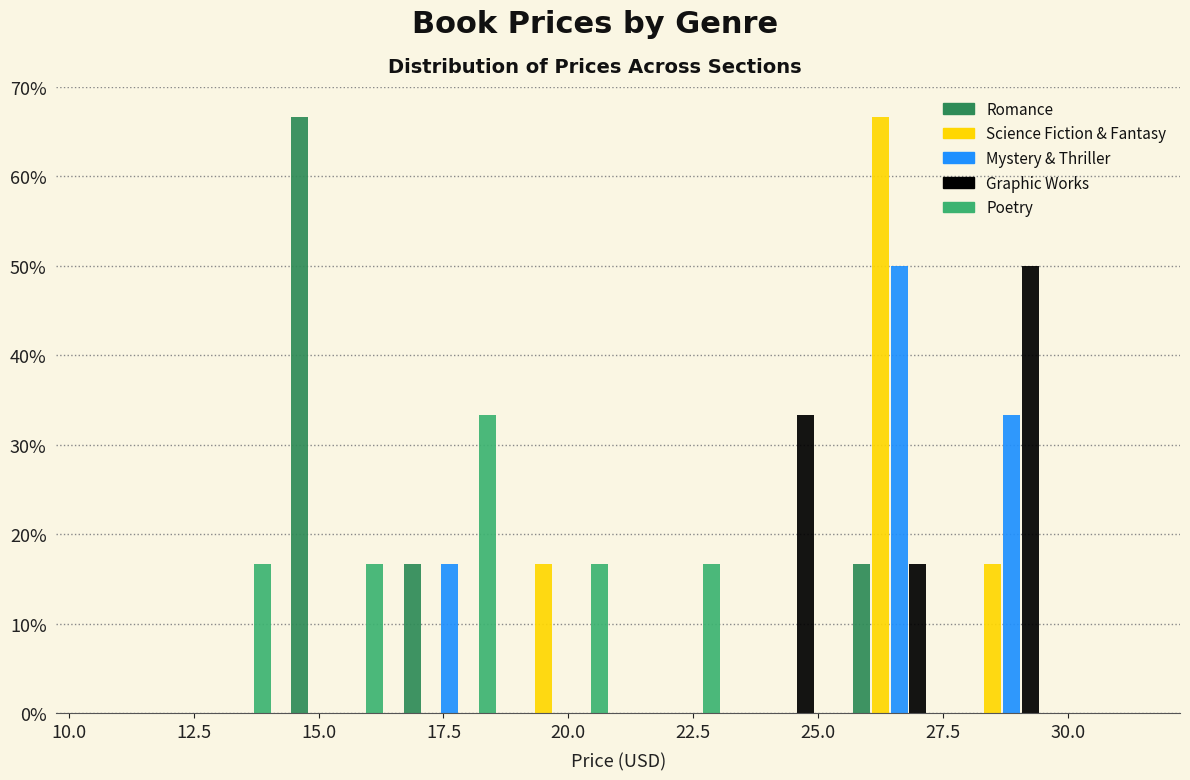

In the Science Fiction & Fantasy series, which range on the x-axis has the tallest bar?

25.50 to 27.75